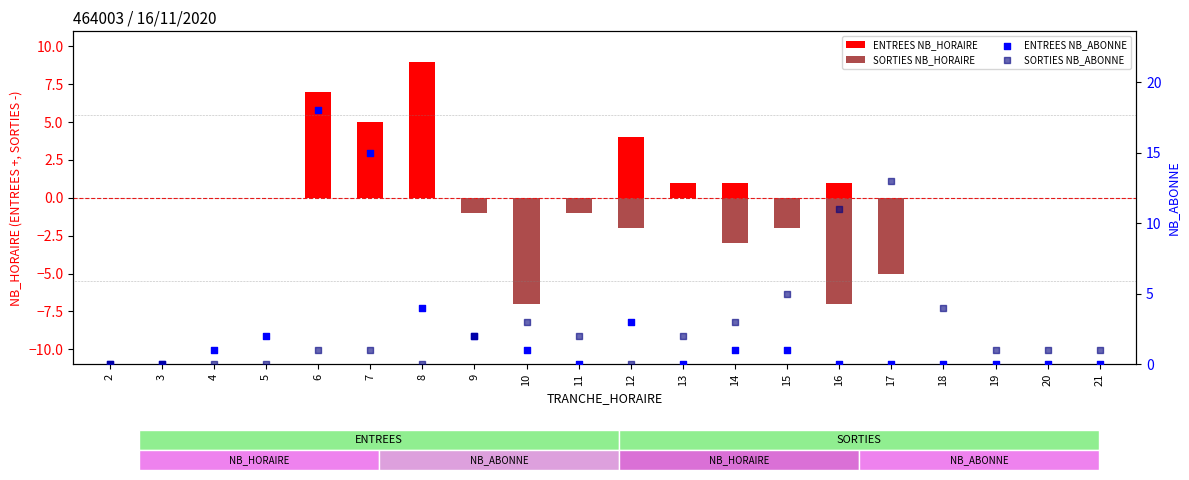

At how many categories does at least one series exceed 17?

1